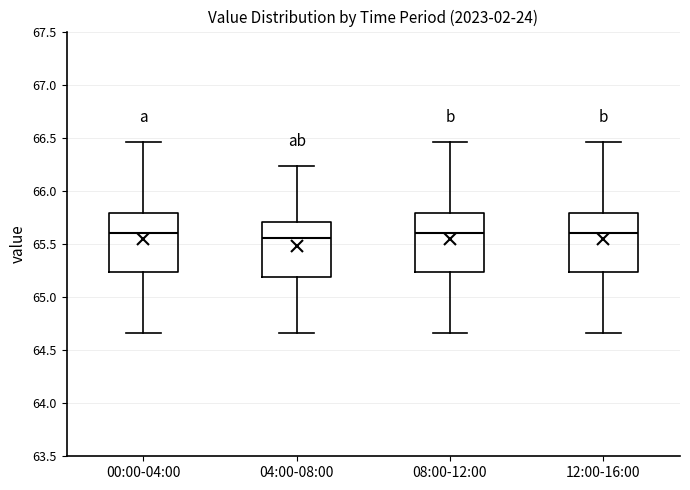

Reading left to right, read every box against the y-axis: the position of its median line, the range the box covers, and the ends of its whiskers. The values are not printed on the chart, so give them approximately, as read against the axis.

00:00-04:00: median 65.60, box 65.25 to 65.80, whiskers 64.65 to 66.45
04:00-08:00: median 65.55, box 65.20 to 65.70, whiskers 64.65 to 66.25
08:00-12:00: median 65.60, box 65.25 to 65.80, whiskers 64.65 to 66.45
12:00-16:00: median 65.60, box 65.25 to 65.80, whiskers 64.65 to 66.45